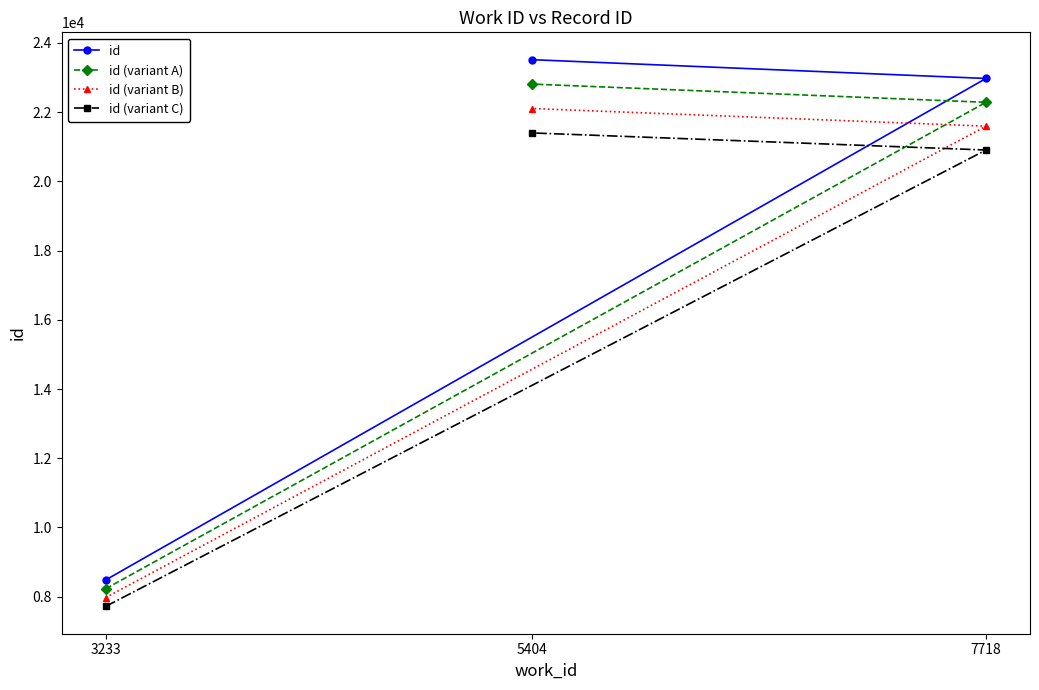

Is the value of id at 7718 greater than the value of id (variant B) at 3233?

Yes